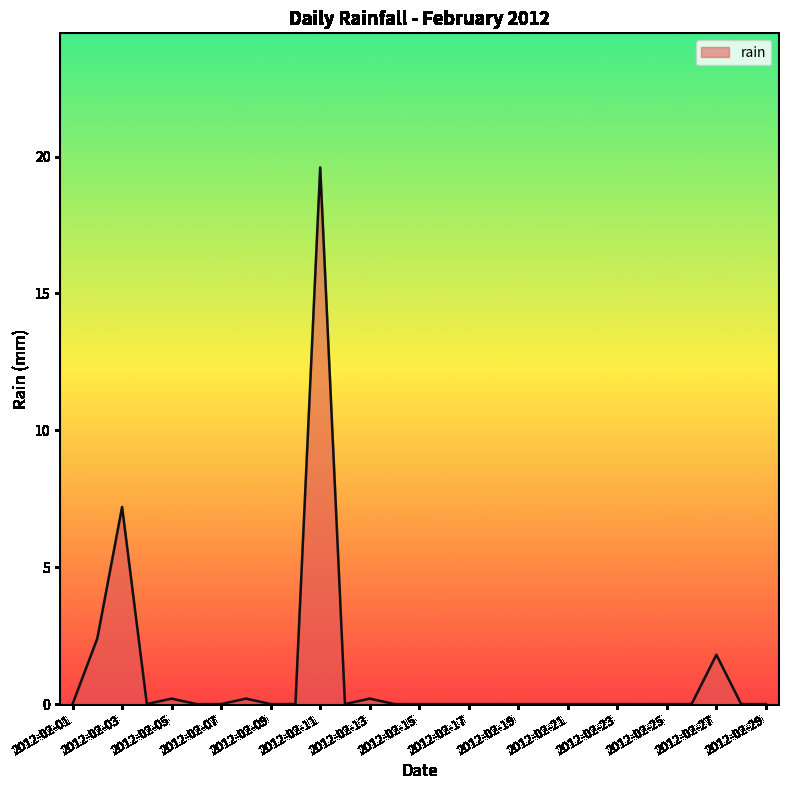

Does the chart display data point markers on the line(s)?

No